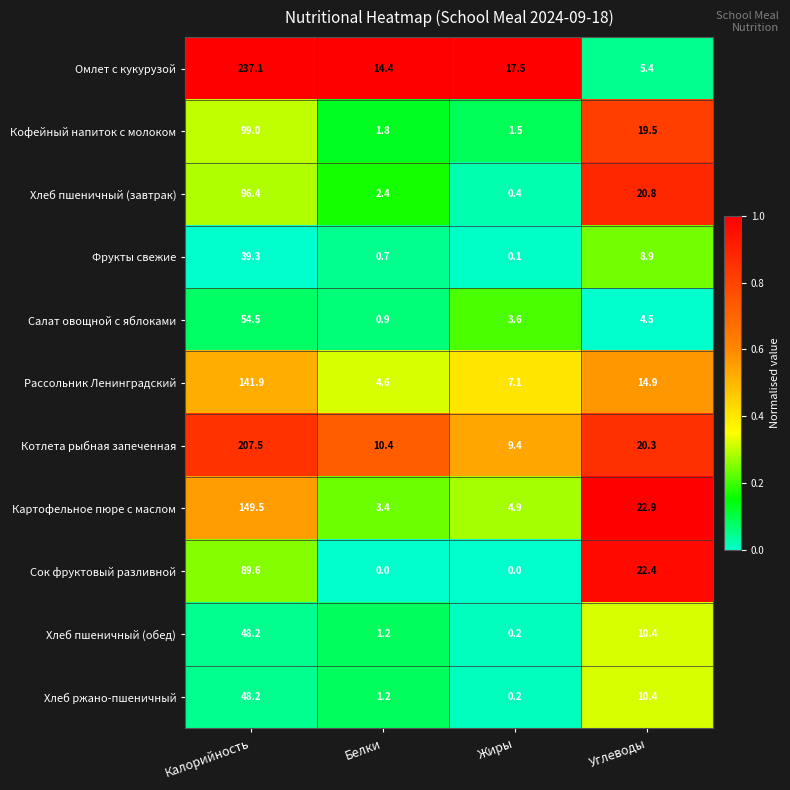

What is the approximate value of Салат овощной с яблоками at Жиры?

3.6